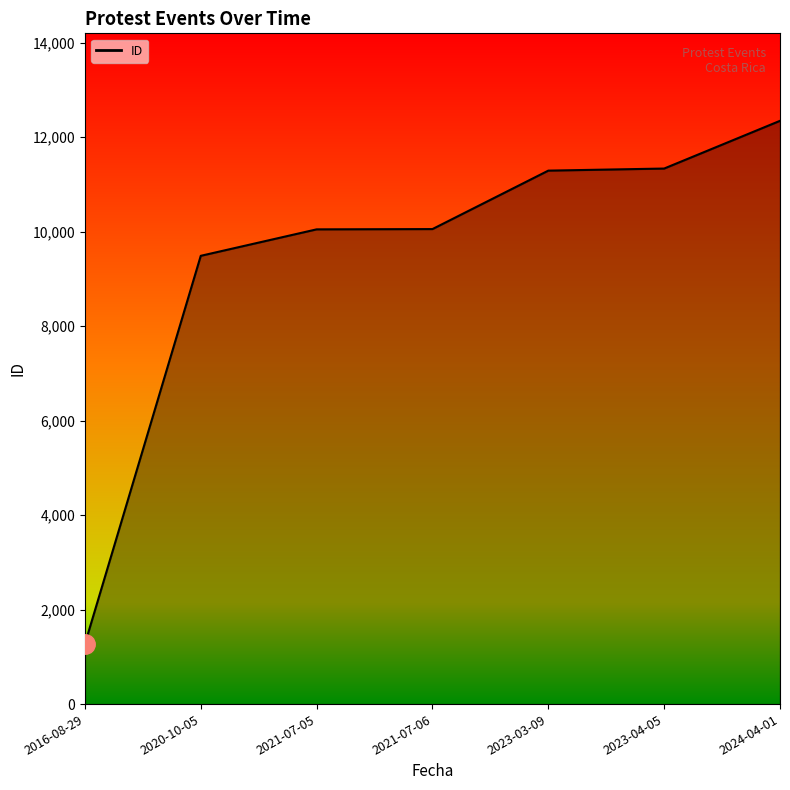

Is it true that the value at 2020-10-05 is 9487?

True